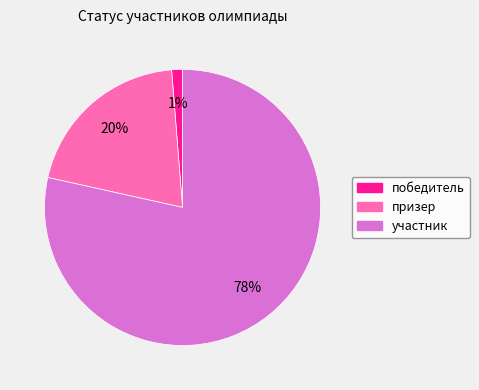

Do победитель and участник together represent more than half of the pie?

Yes